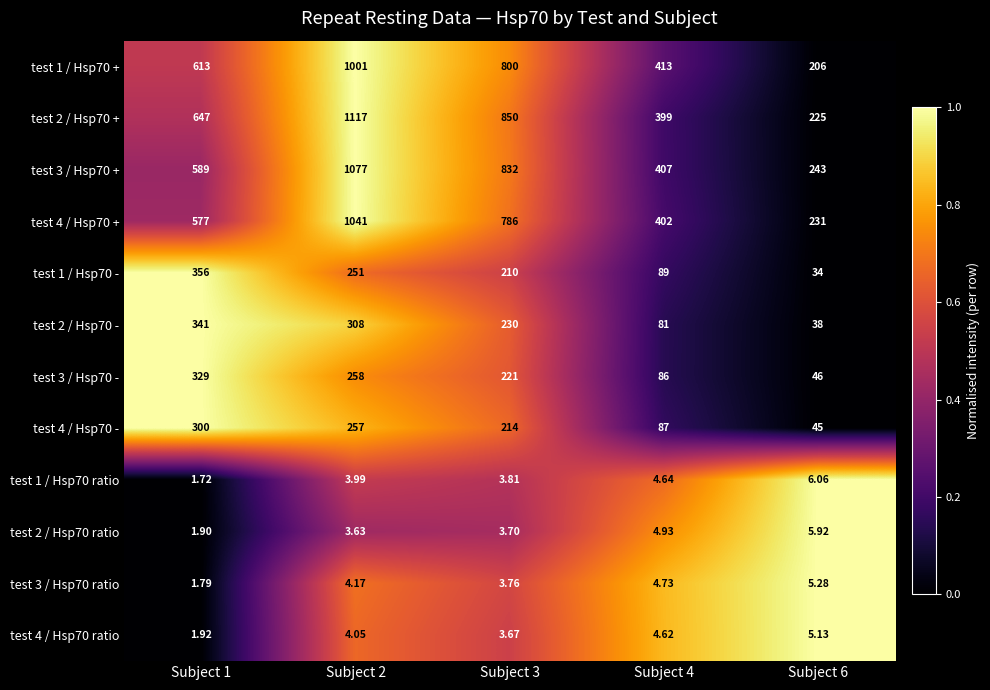

Which series has the largest total across all categories?

test 2 / Hsp70 +